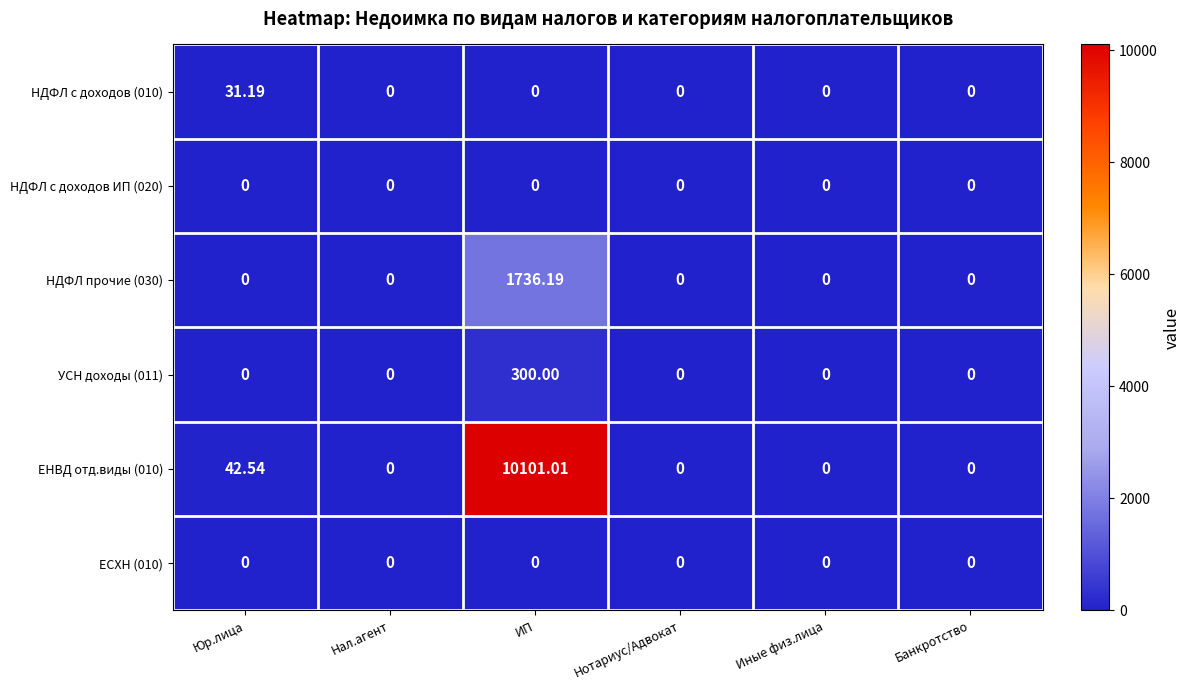

At which category does the chart reach its peak across all series?

ИП